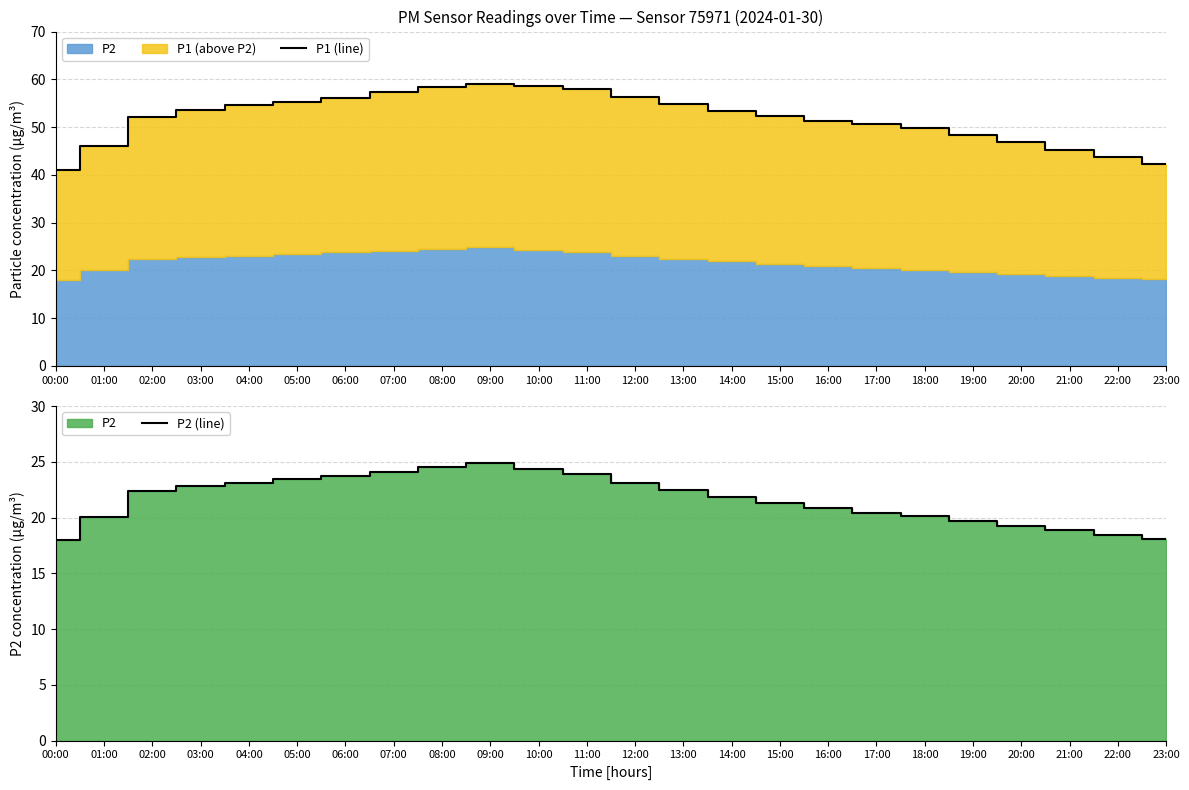

Which category has the lowest value across all series?

00:00